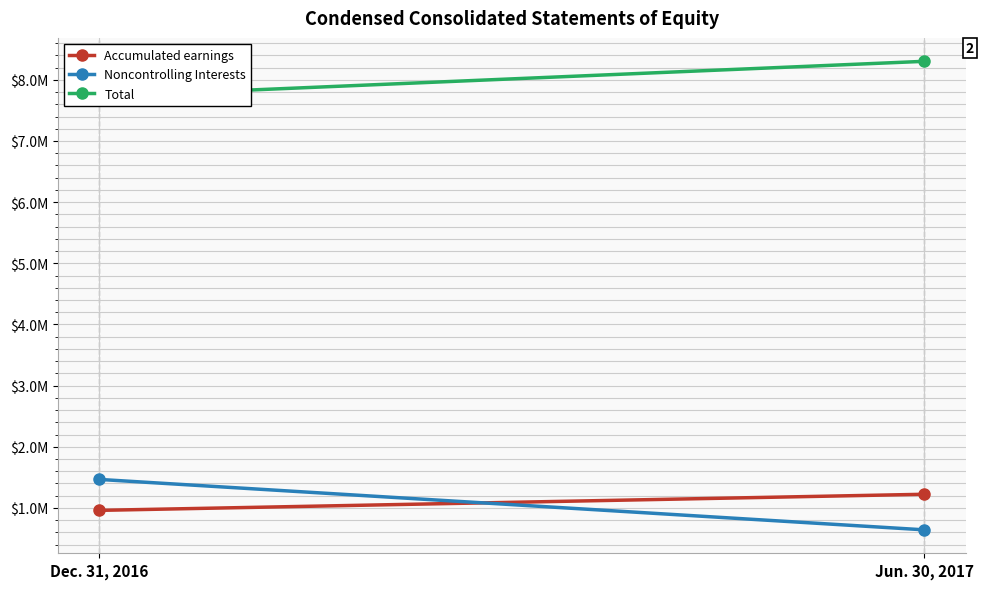

Is it true that Noncontrolling Interests equals 910500 at Jun. 30, 2017?

False